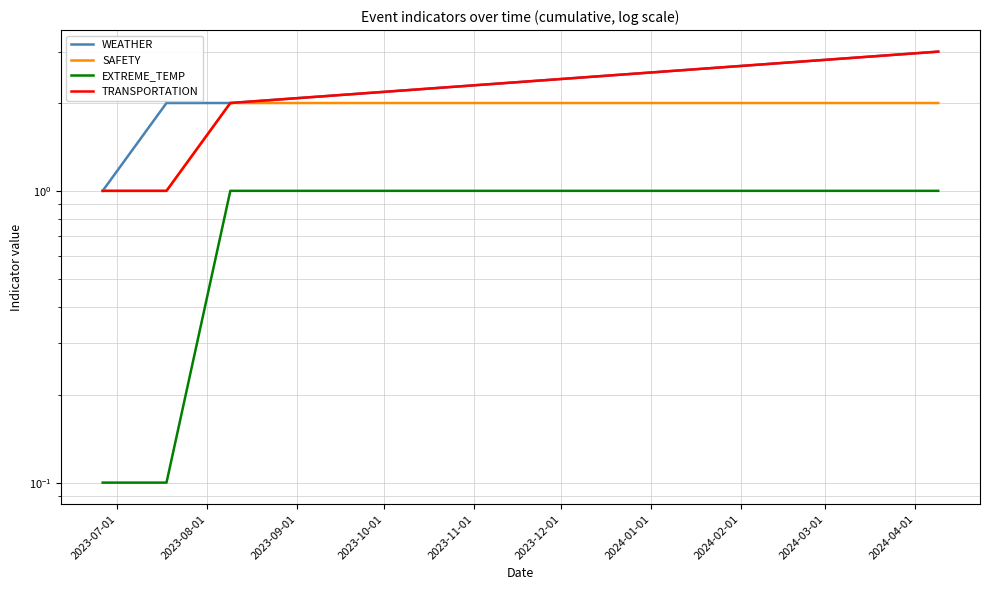

True or false: WEATHER and EXTREME_TEMP cross at least once.

False